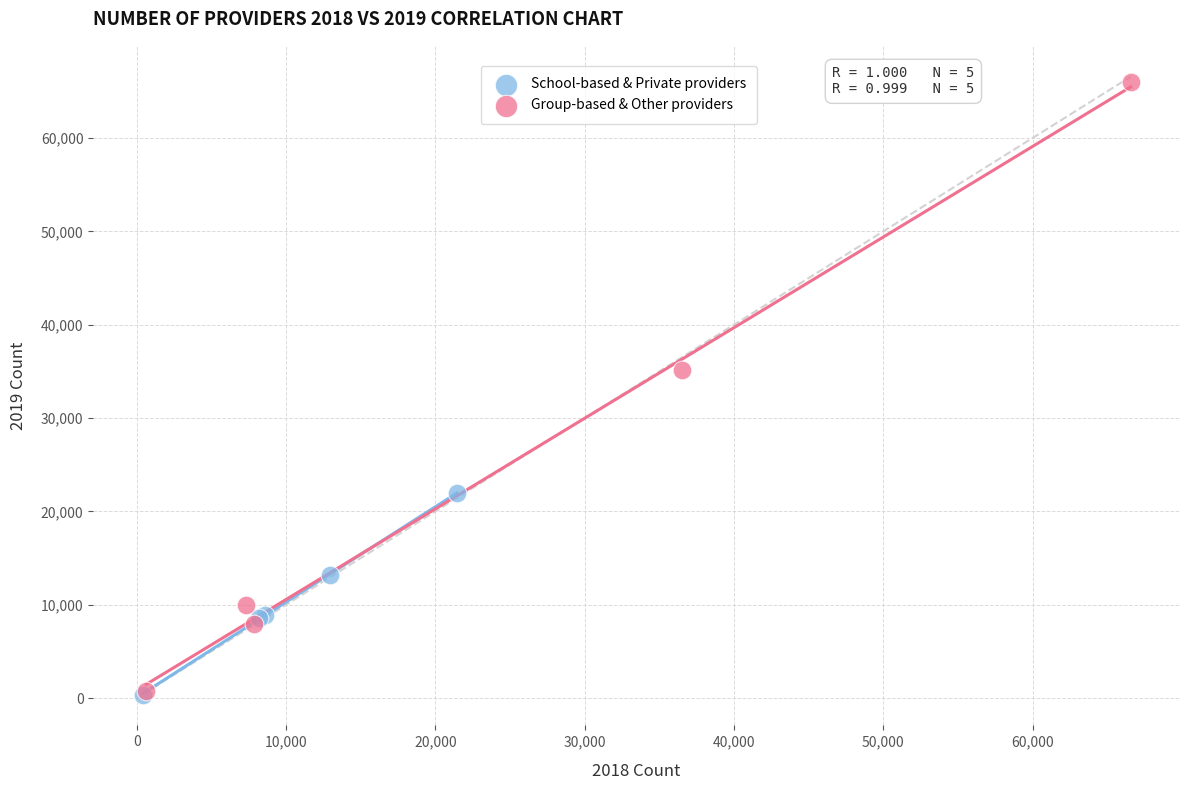

Which series reaches the maximum Y coordinate?

Group-based & Other providers